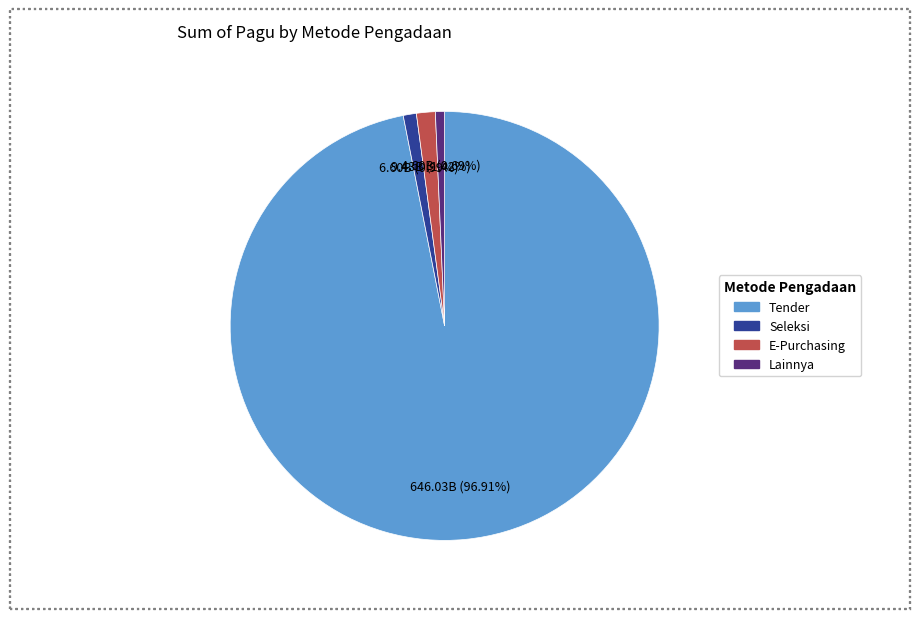

How many slices are in this pie chart?

4